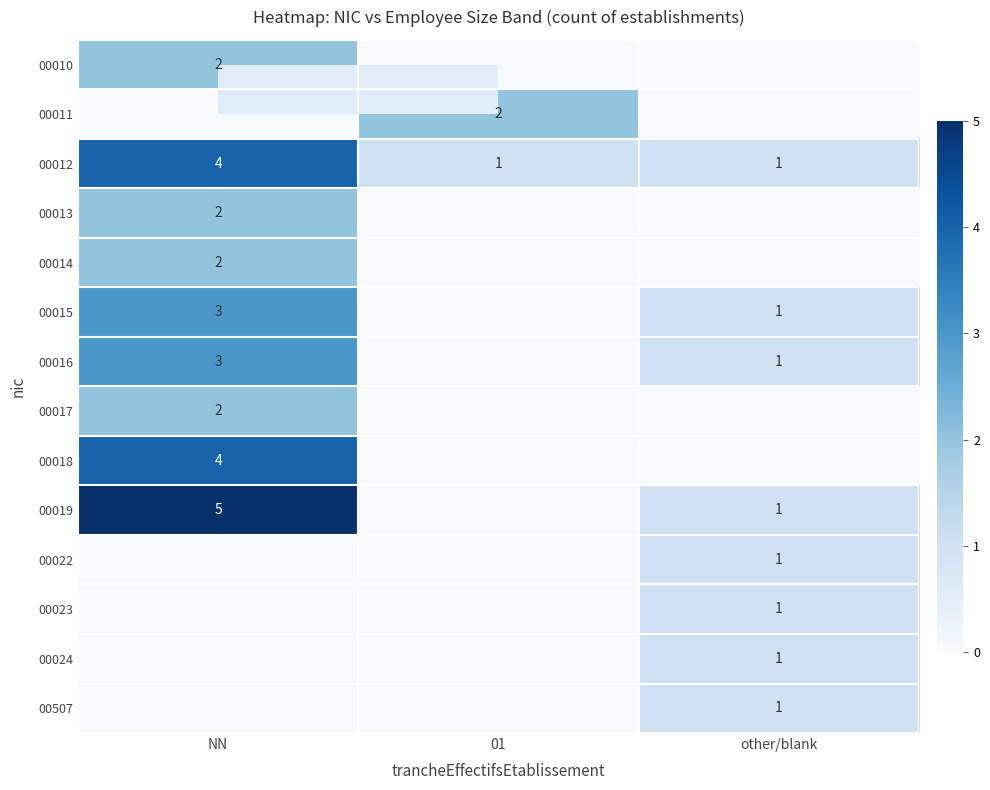

Is the value of 00018 at NN greater than the value of 00507 at other/blank?

Yes